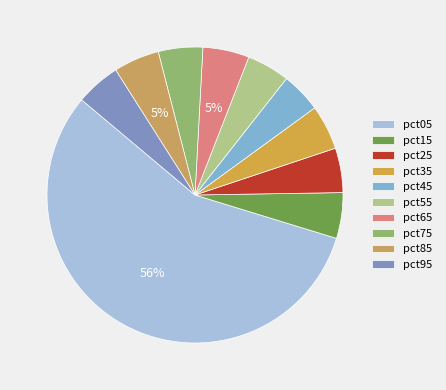

Is the sum of pct85 and pct15 greater than half?

No